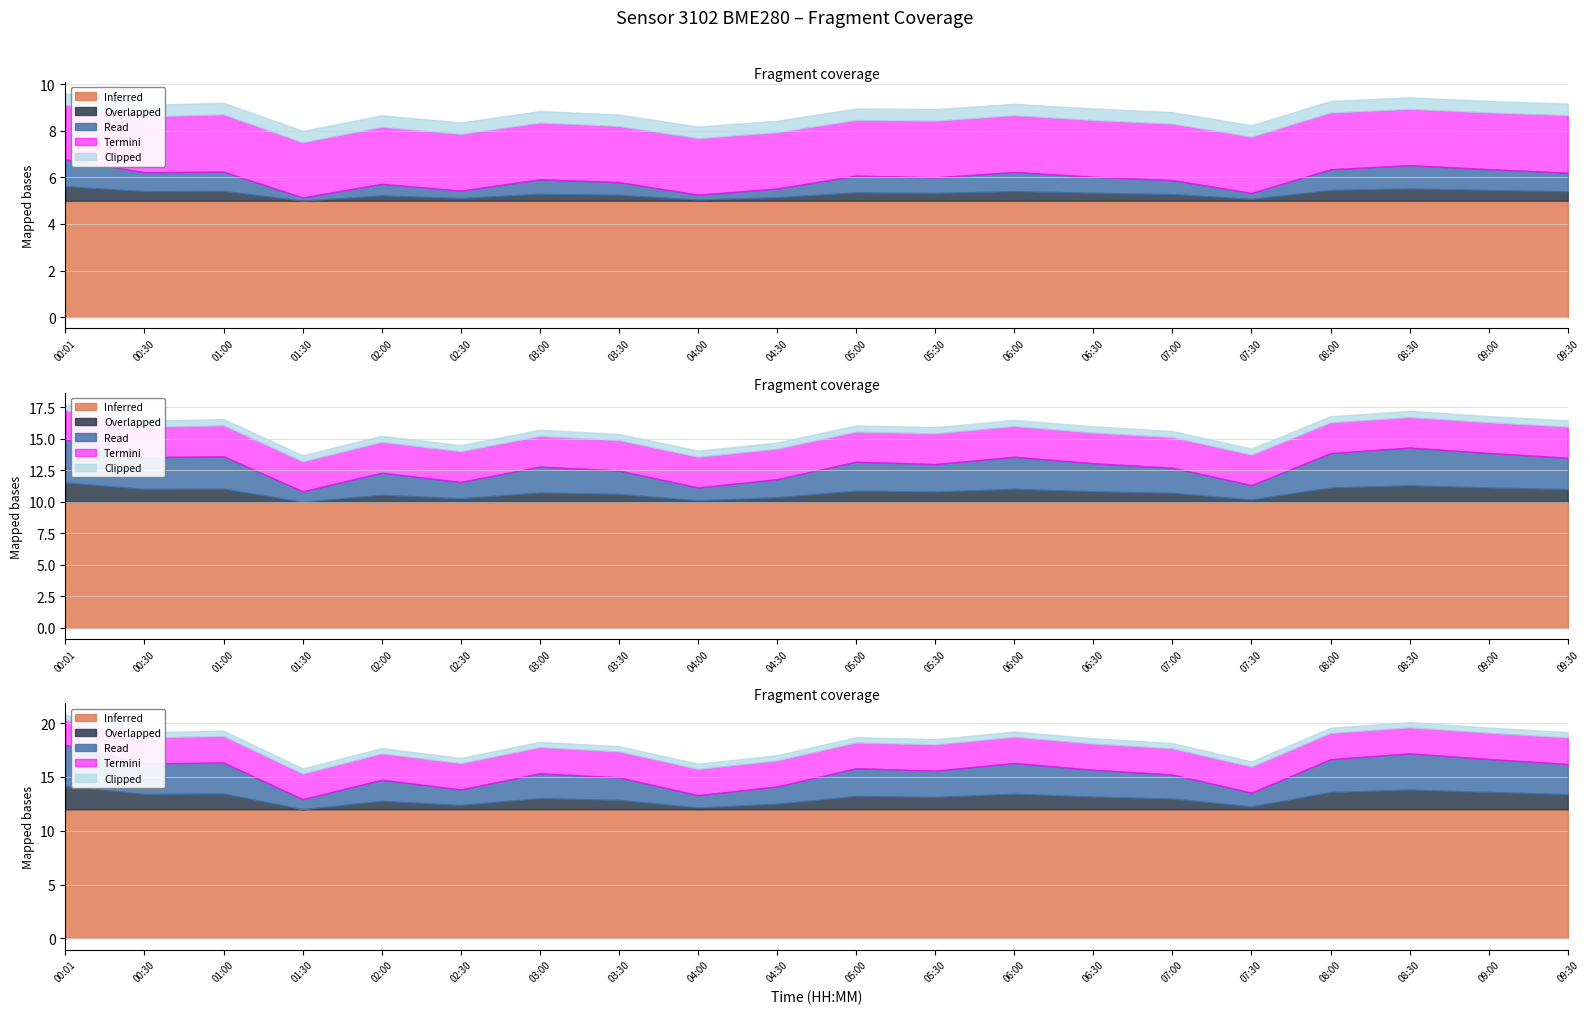

The value of Pressure at 01:00 is 169383.6. True or false?

False